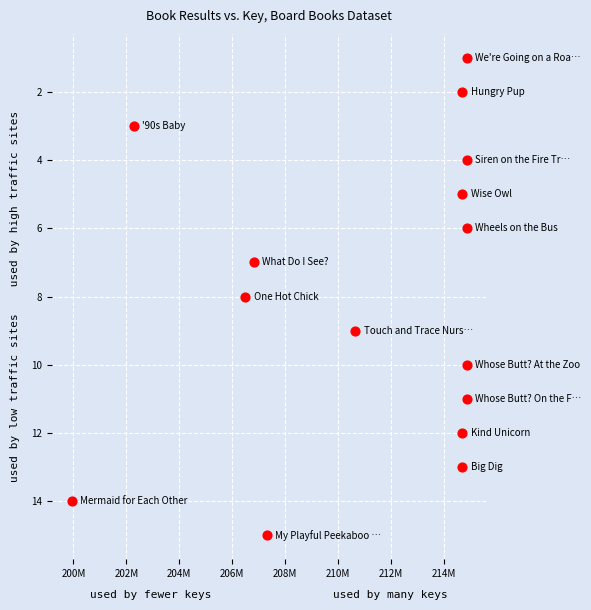

What is the range of X values (max minus min)?

14924610